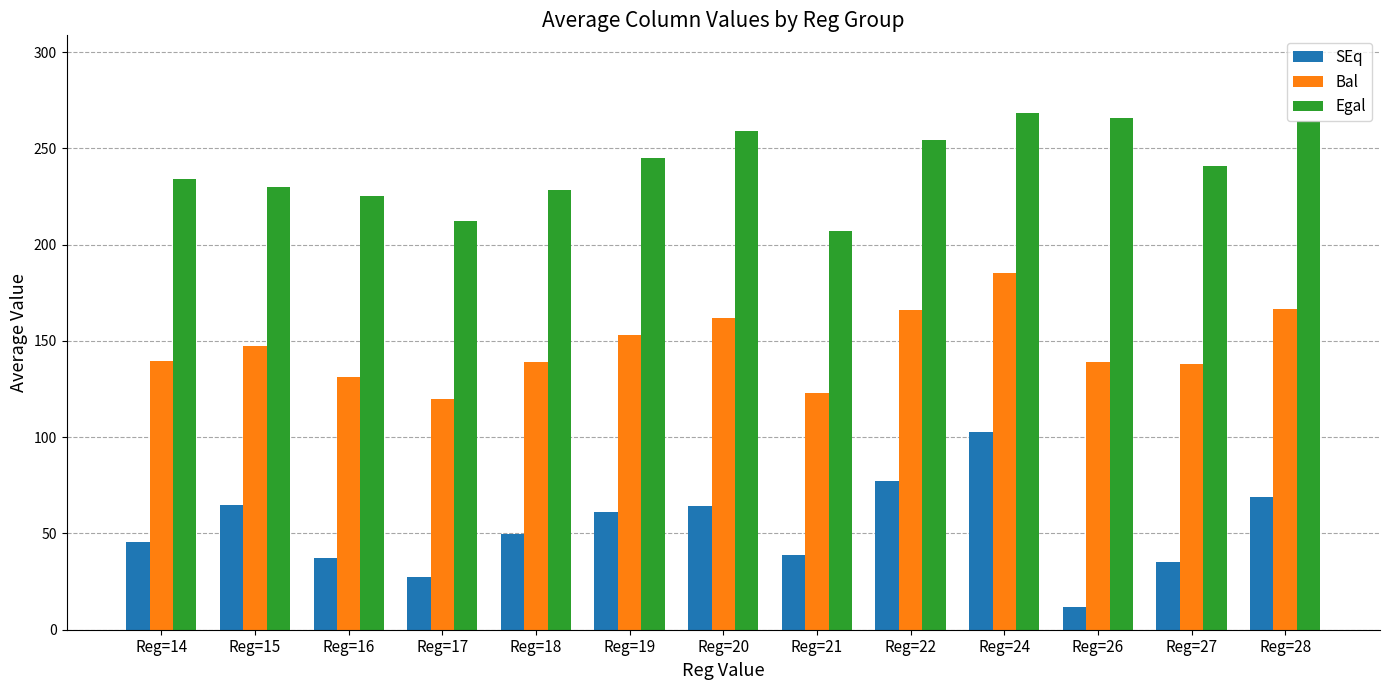

Is the value of Bal at Reg=19 greater than the value of SEq at Reg=17?

Yes